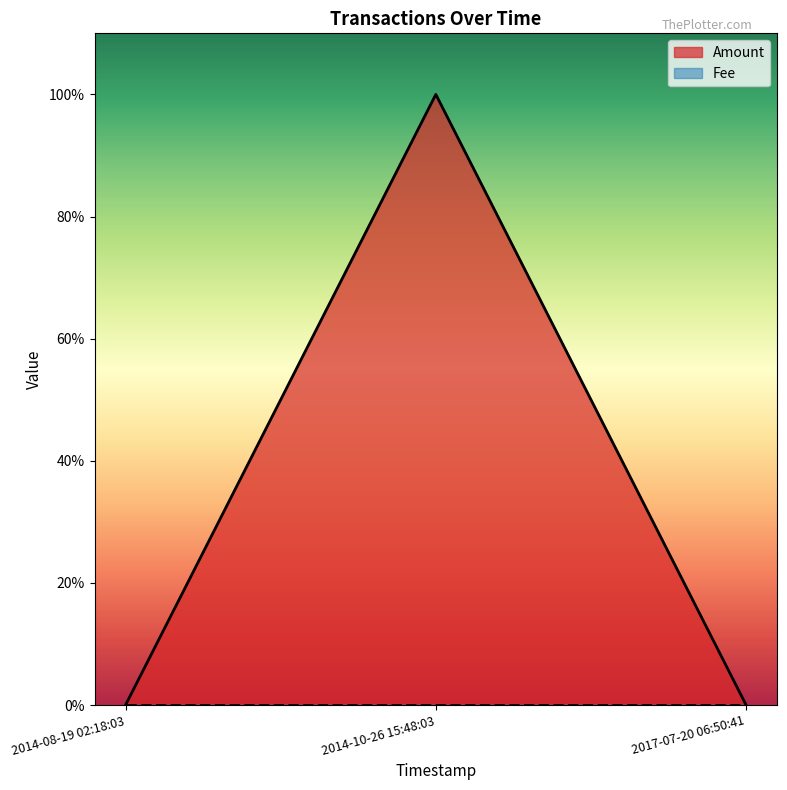

How many data points does each series have?

3